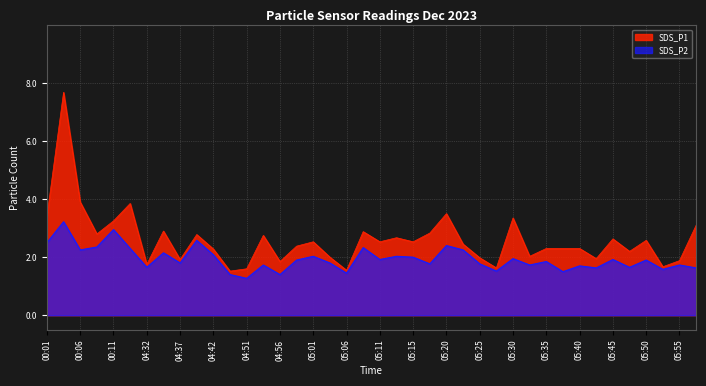

What is the difference between the SDS_P2 values at 04:56 and 05:20?

1.0